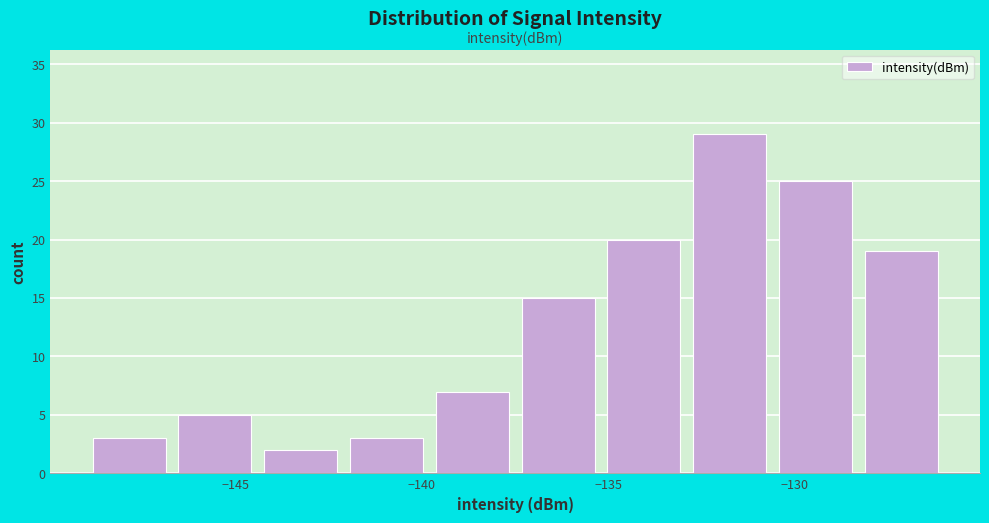

How tall is the bar that spans -132.9 to -130.6 on the x-axis? Neither the bar edges nor the heights are printed on the chart, so give them approximately, as read against the axes.

29